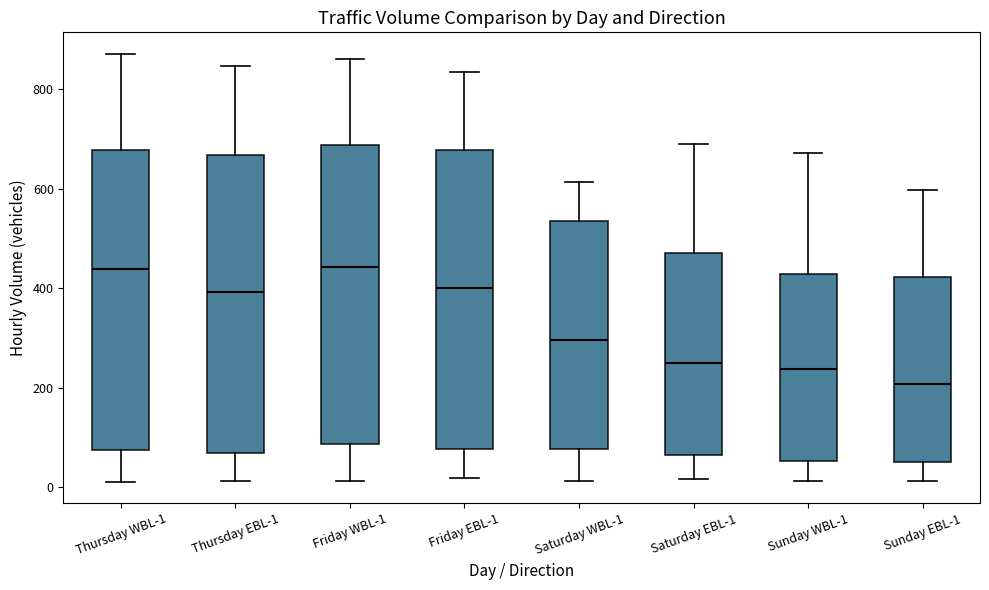

Reading left to right, read every box against the y-axis: the position of its median line, the range the box covers, and the ends of its whiskers. The values are not printed on the chart, so give them approximately, as read against the axis.

Thursday WBL-1: median 440, box 80 to 680, whiskers 20 to 880
Thursday EBL-1: median 400, box 60 to 660, whiskers 20 to 840
Friday WBL-1: median 440, box 80 to 680, whiskers 20 to 860
Friday EBL-1: median 400, box 80 to 680, whiskers 20 to 840
Saturday WBL-1: median 300, box 80 to 540, whiskers 20 to 620
Saturday EBL-1: median 260, box 60 to 480, whiskers 20 to 700
Sunday WBL-1: median 240, box 60 to 420, whiskers 20 to 680
Sunday EBL-1: median 200, box 60 to 420, whiskers 20 to 600